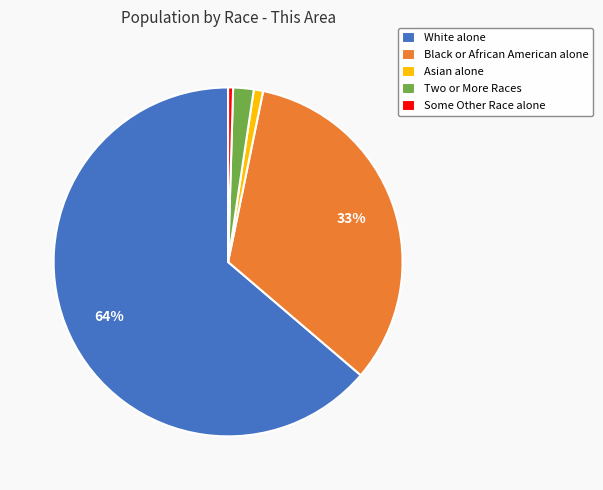

The White alone slice represents 64% of the pie. True or false?

True